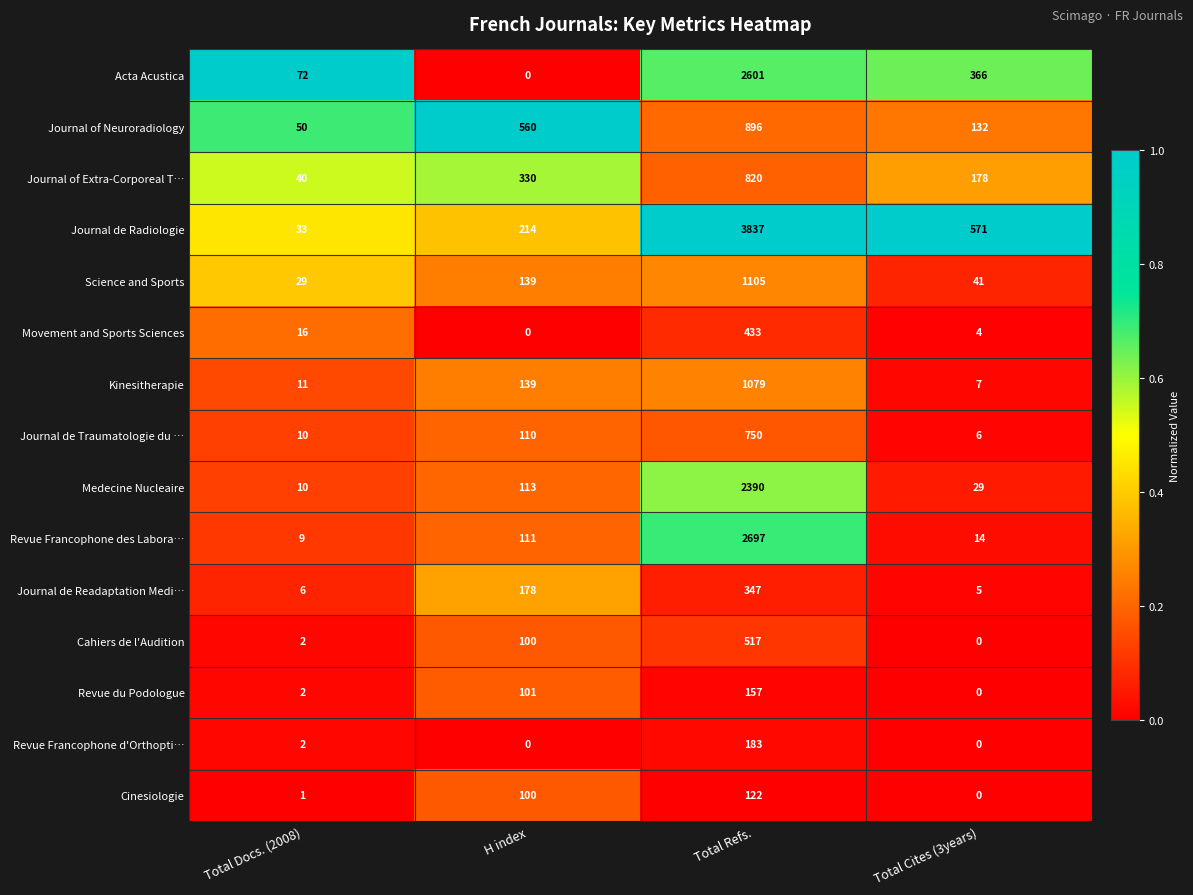

What is the difference between the Journal de Radiologie values at Total Docs. (2008) and H index?

181